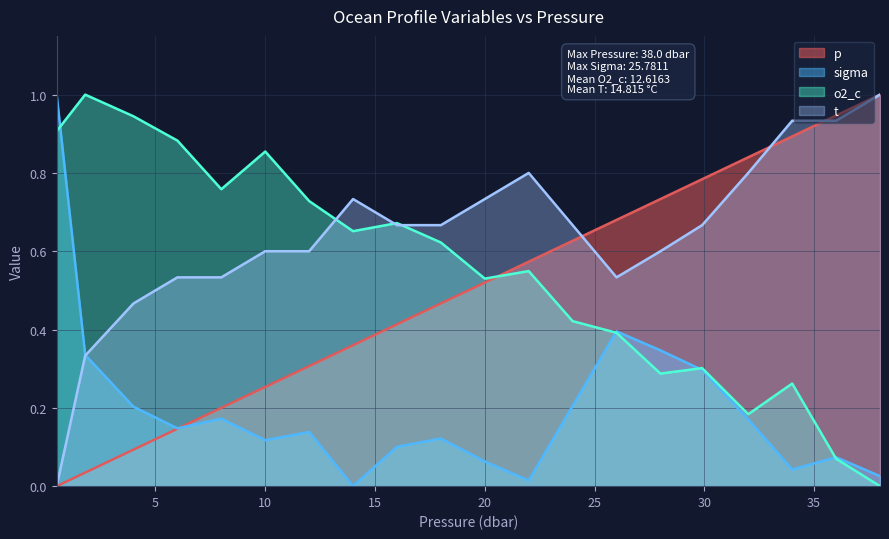

Between 10.0 and 38.0, which series saw the biggest shift?

o2_c